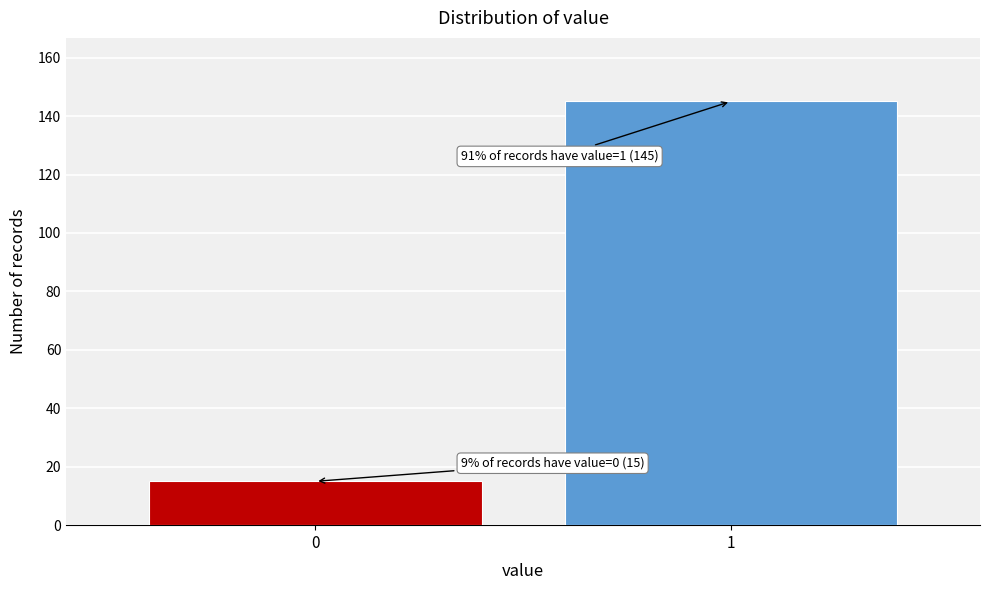

Reading left to right, transcribe all the data shown in this chart.

0=15	1=145